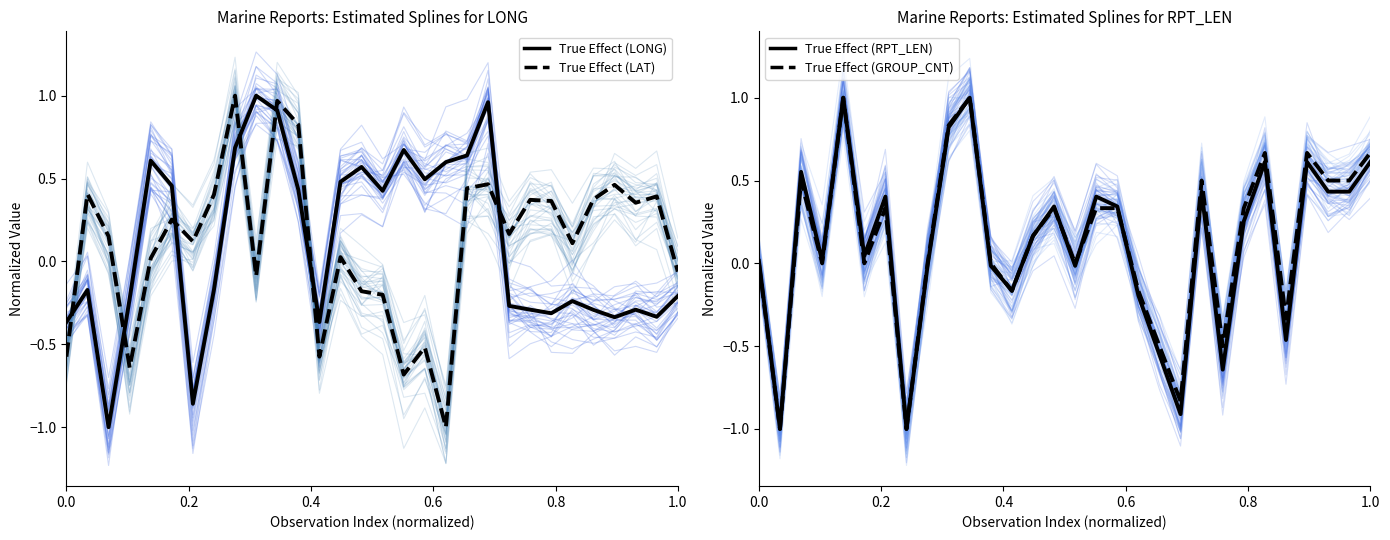

Count the number of categories in the chart.

30